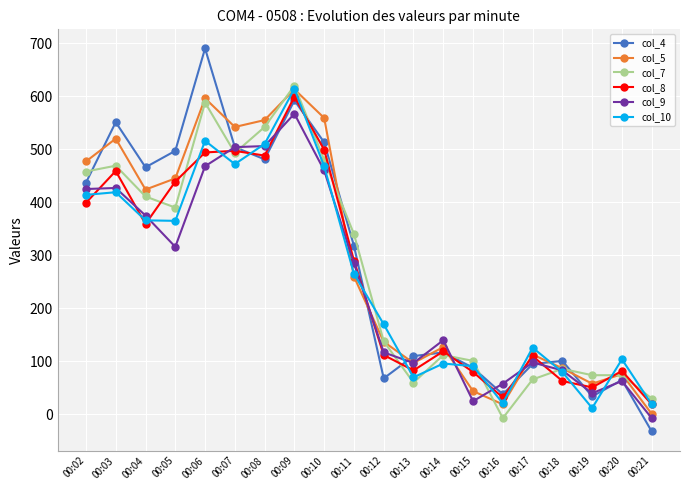

What is the approximate value of col_10 at 00:20, to the nearest 100?

100